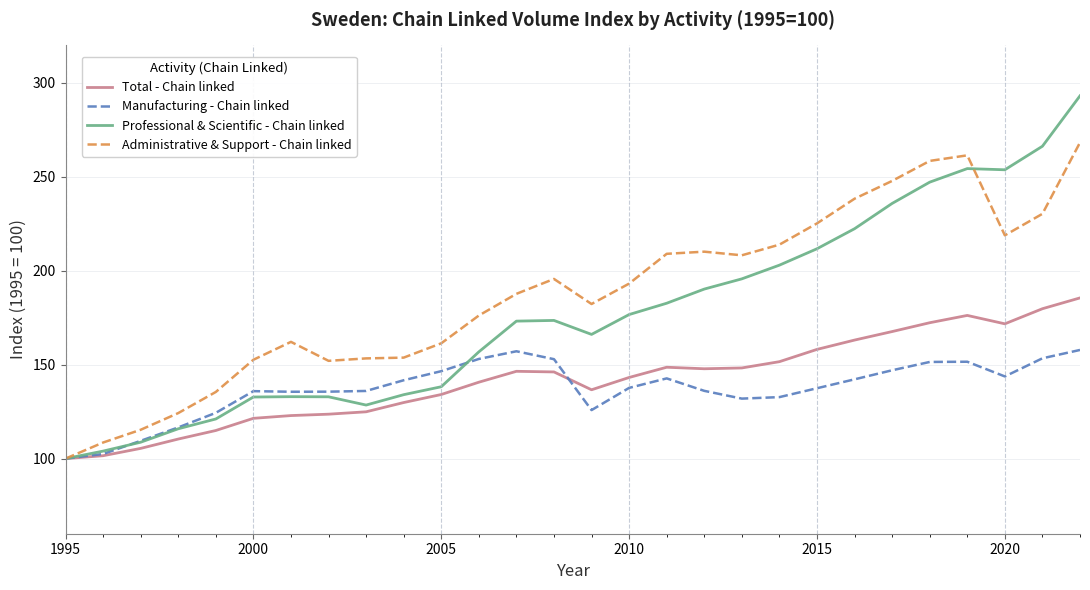

Rank the series by their maximum value, from highest to lowest.

Professional & Scientific - Chain linked, Administrative & Support - Chain linked, Total - Chain linked, Manufacturing - Chain linked